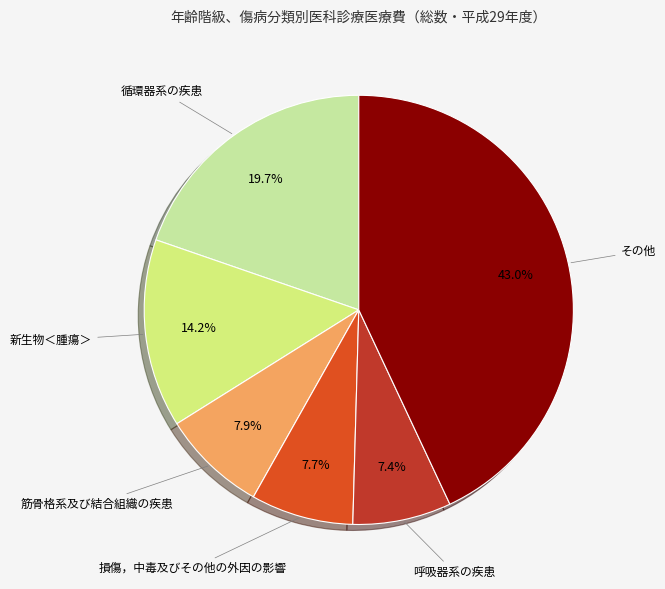

To the nearest percent, what is the average slice percentage?

17%